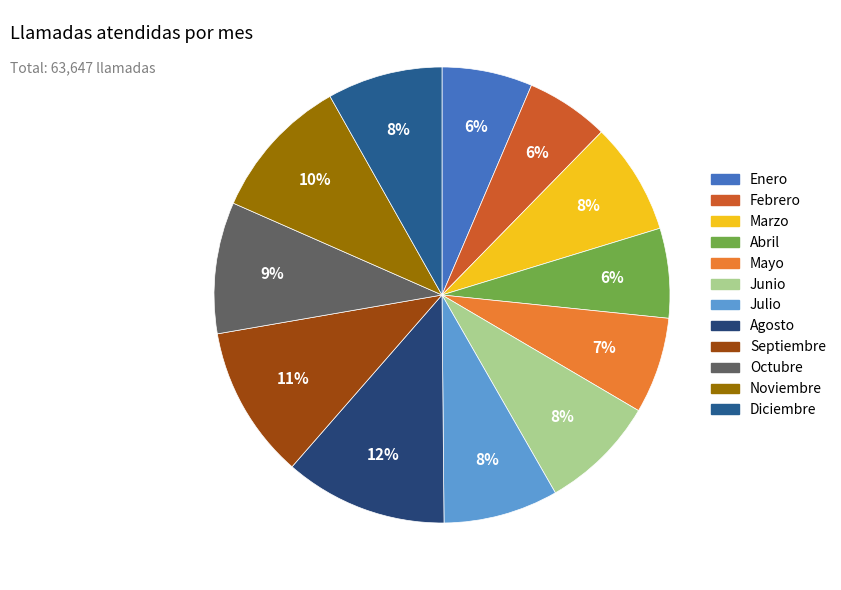

How many slices are in this pie chart?

12